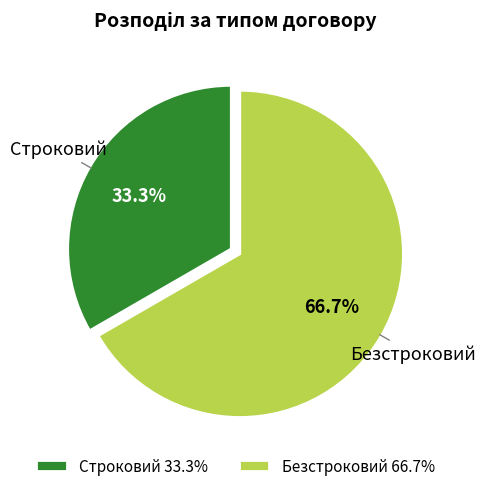

Approximately how many times larger is the value at Строковий compared to Безстроковий?

0.5